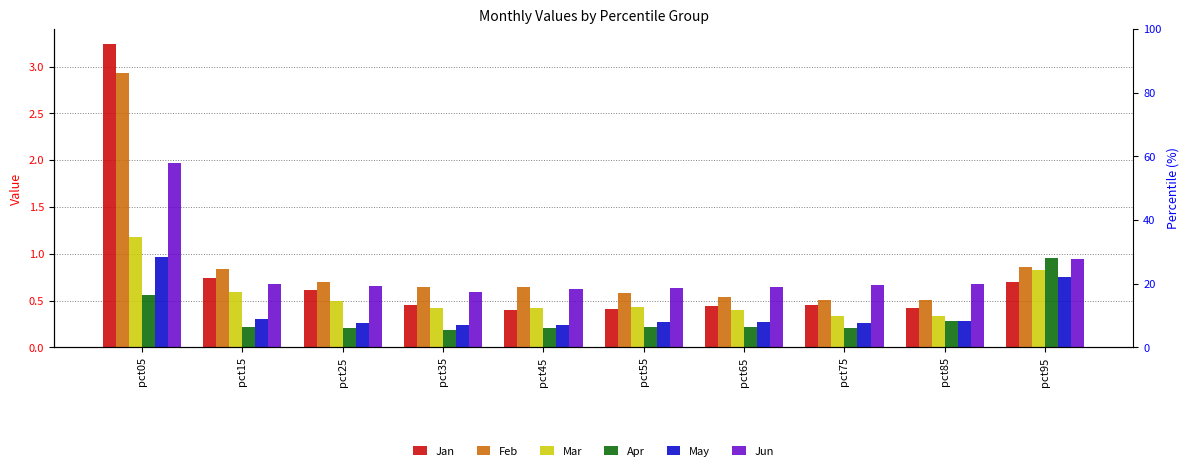

What is the value of the Mar bar at the 5th from the left?

0.4